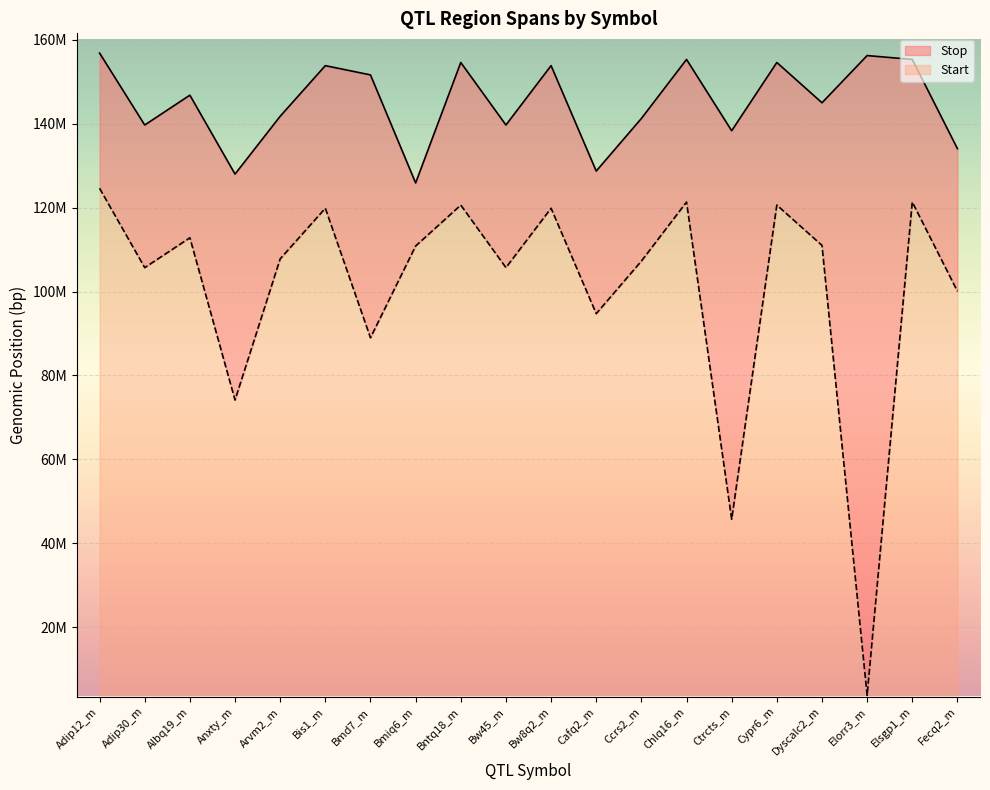

What position from the left is Bw45_m?

10